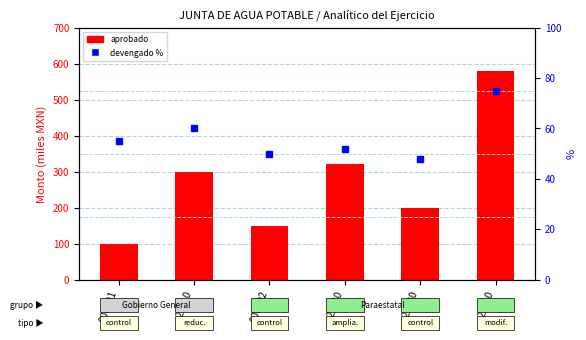

Read the devengado % value at 21210, to the nearest 10.

80